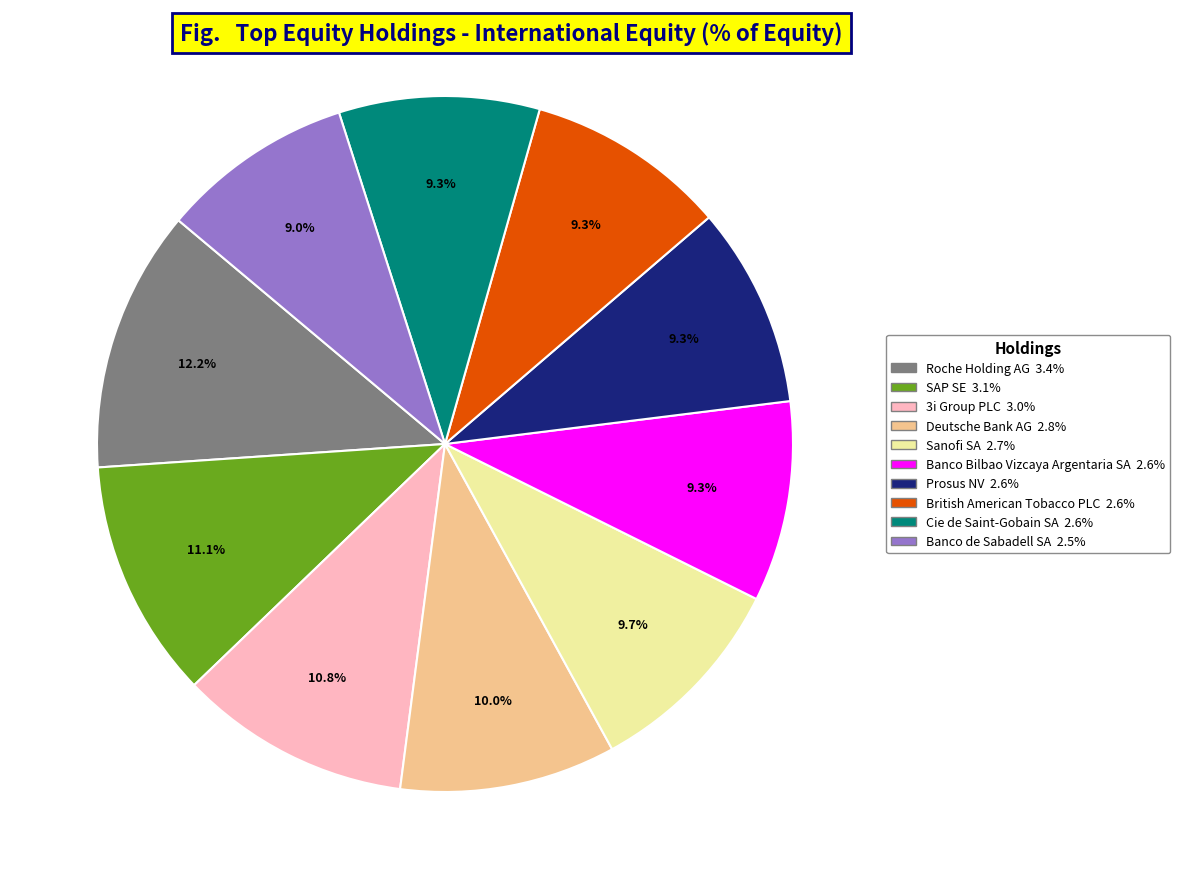

True or false: Sanofi SA accounts for 10% of the total.

True